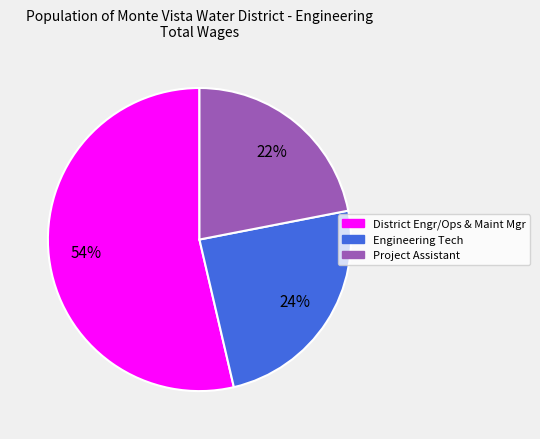

How many segments does this pie chart have?

3